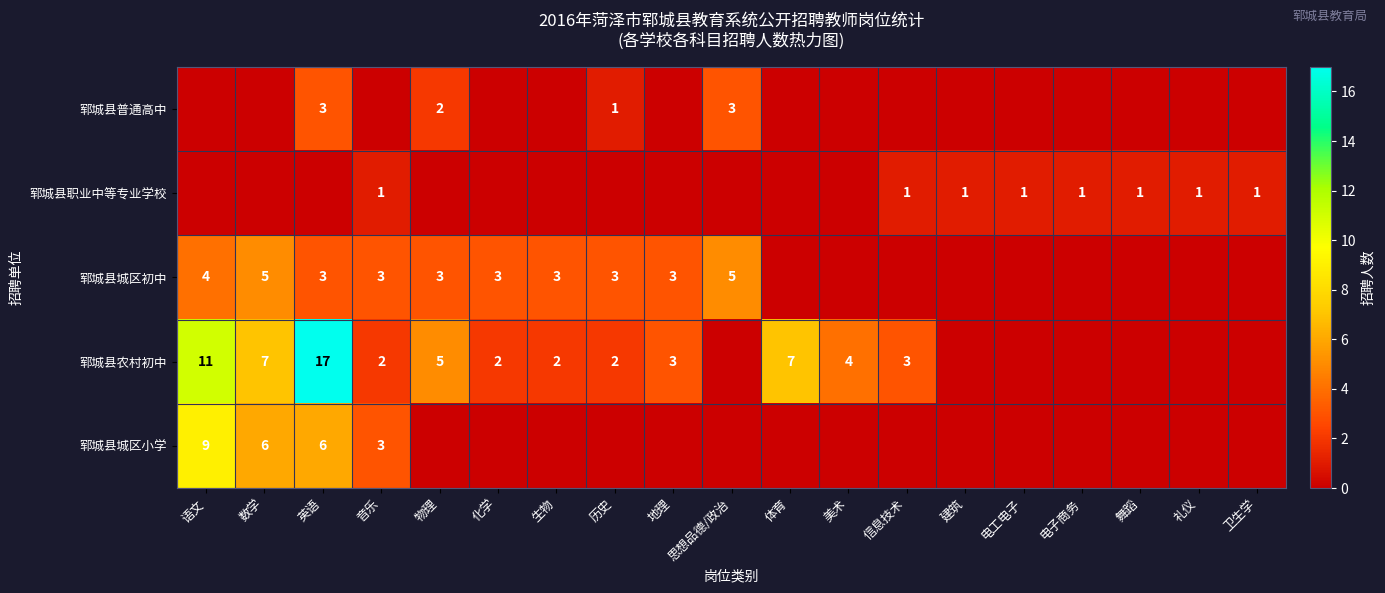

True or false: 郓城县农村初中 has a value of 7 at 体育.

True